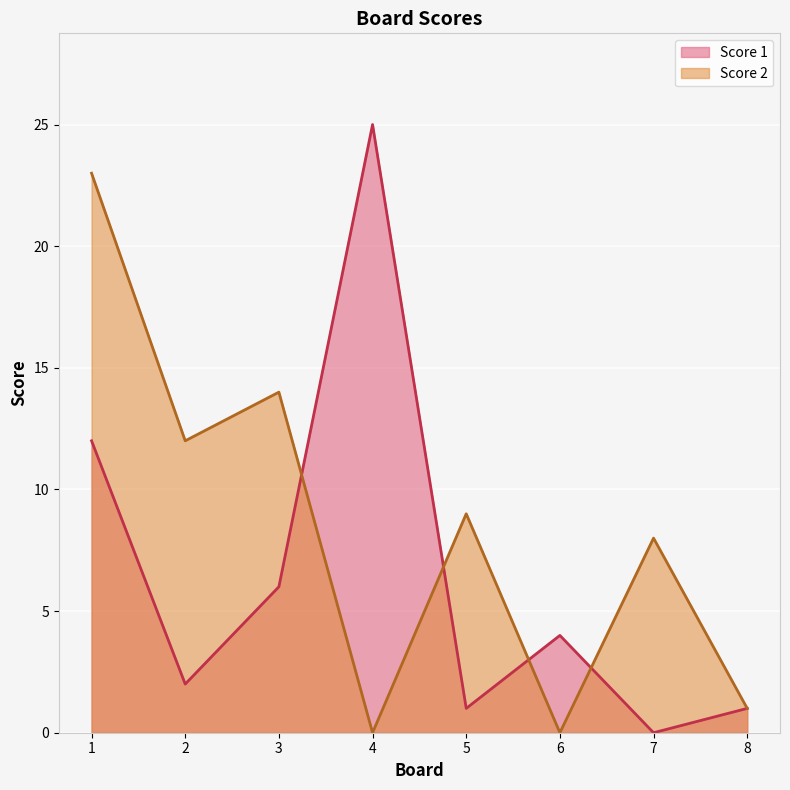

How many interior local valleys does the Score 1 series have?

3